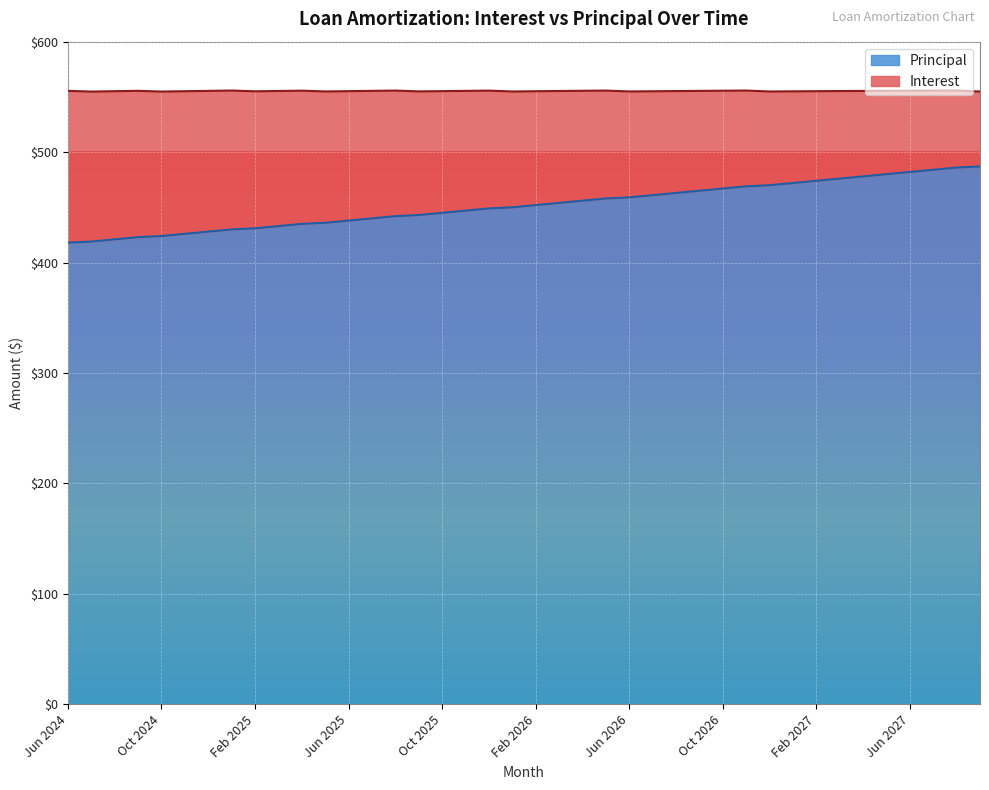

True or false: the data shows 436 at May 2025.

True